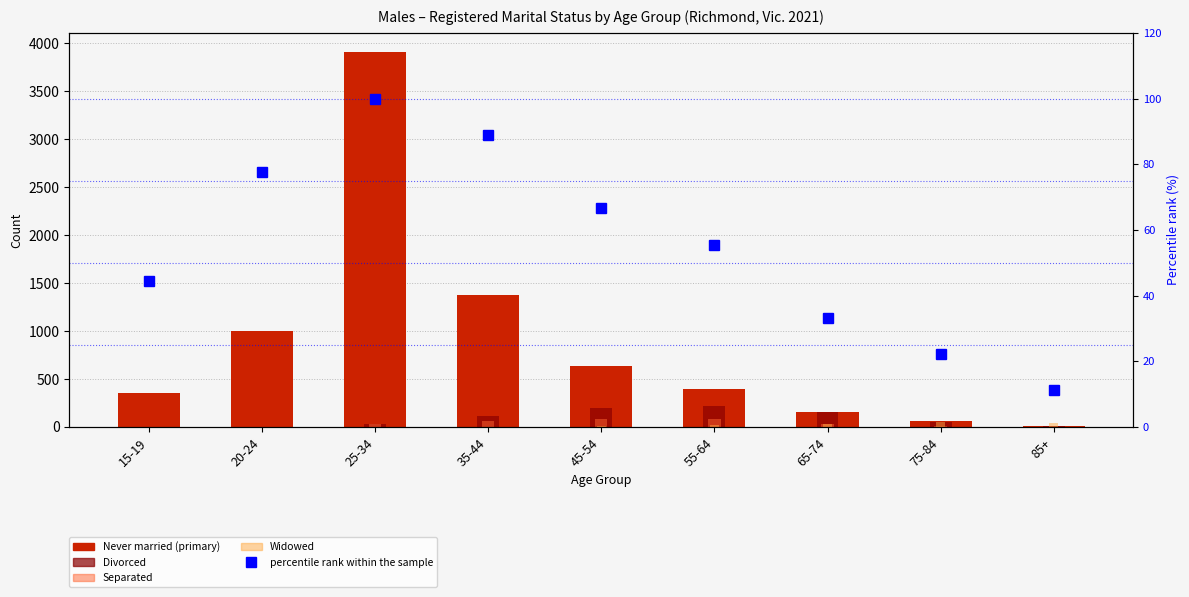

List the series in order of their peak value, highest first.

Never married, Divorced, percentile rank within the sample, Separated, Widowed